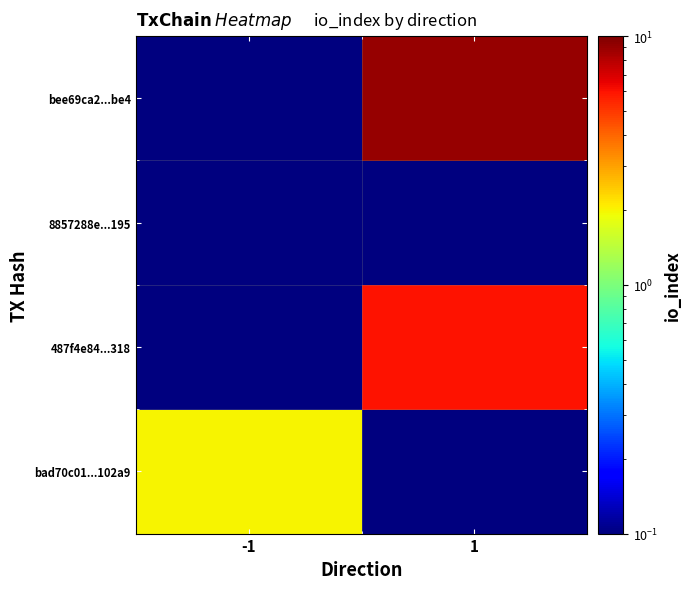

What is the spread (max minus min) of values at -1?

2.0